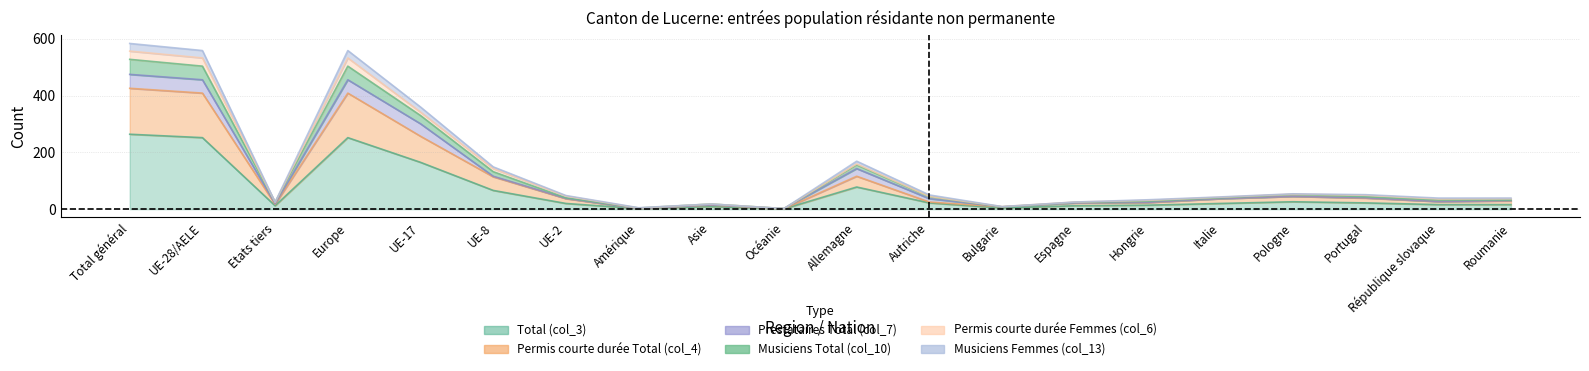

What is the label of the 2nd point from the left?

UE-28/AELE